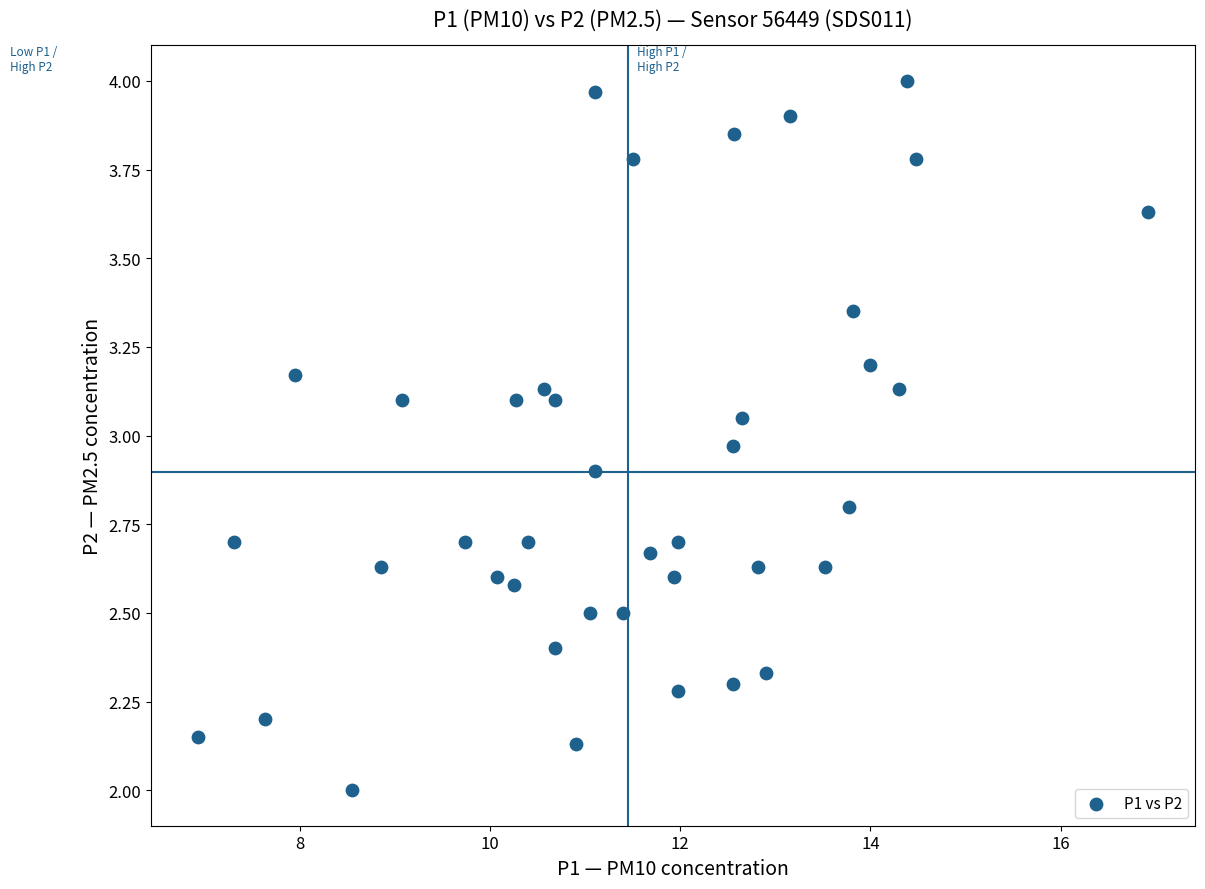

What is the range of X values (max minus min)?

10.0